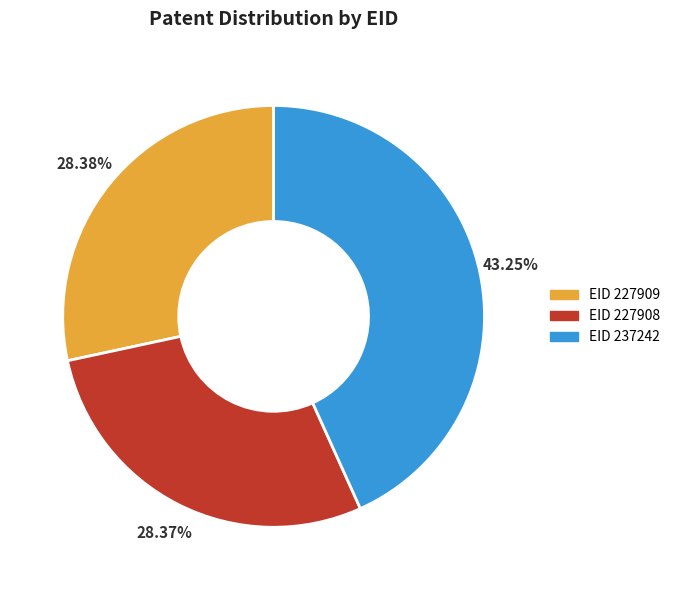

Does any single category account for the majority?

No